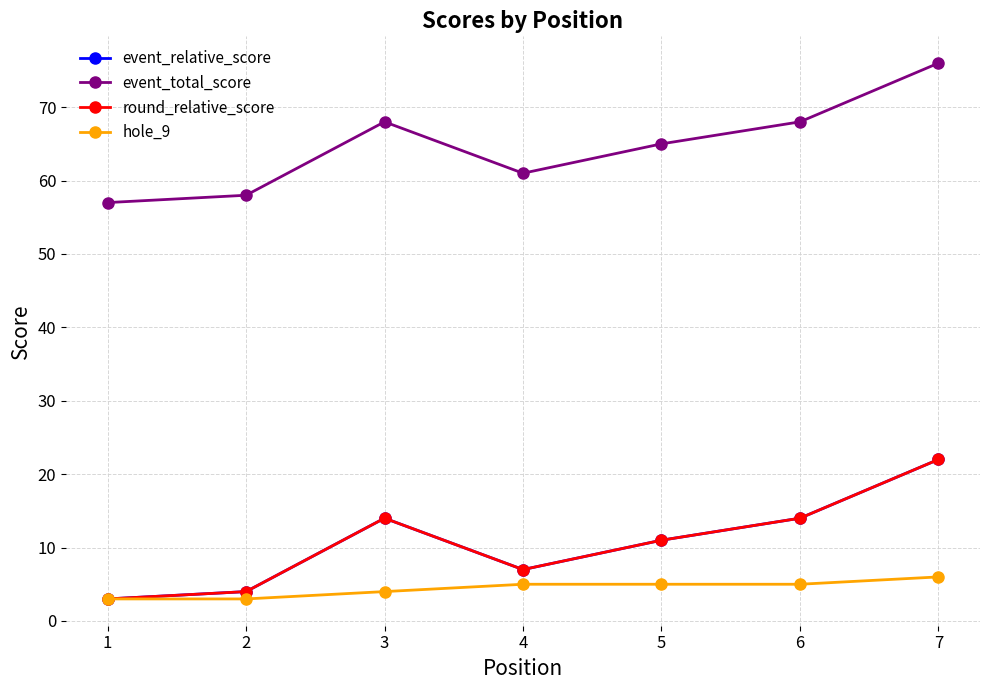

What are all the series names shown in the legend?

event_relative_score, event_total_score, round_relative_score, hole_9